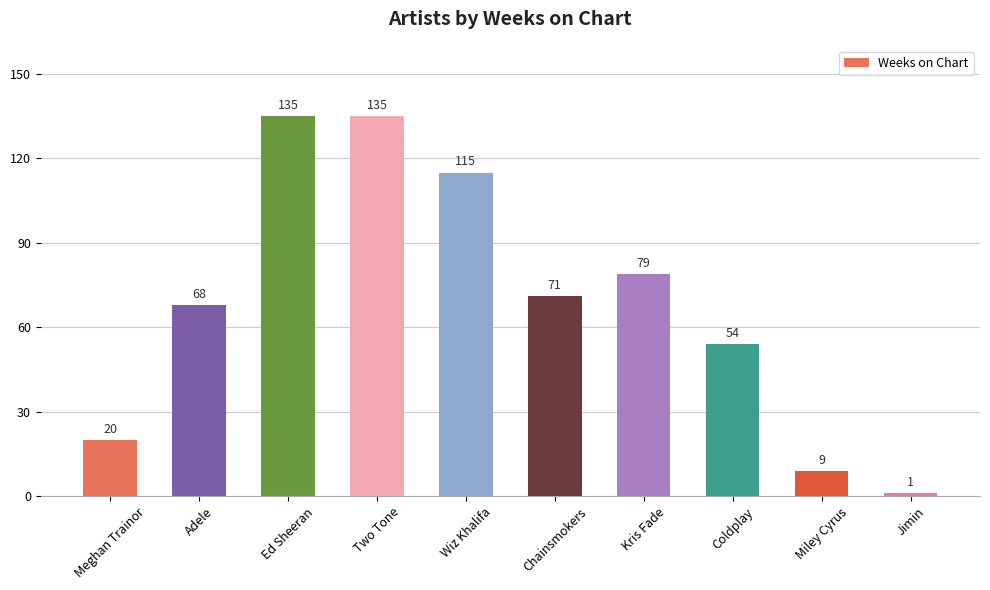

What is the maximum value shown in the chart?

135